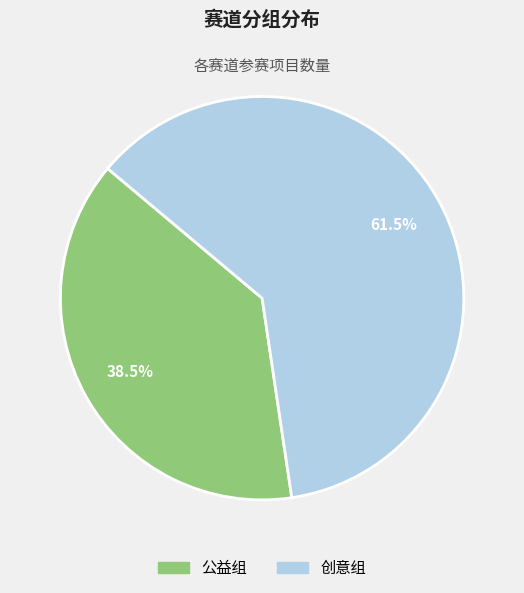

Rank the categories by value from highest to lowest.

创意组, 公益组